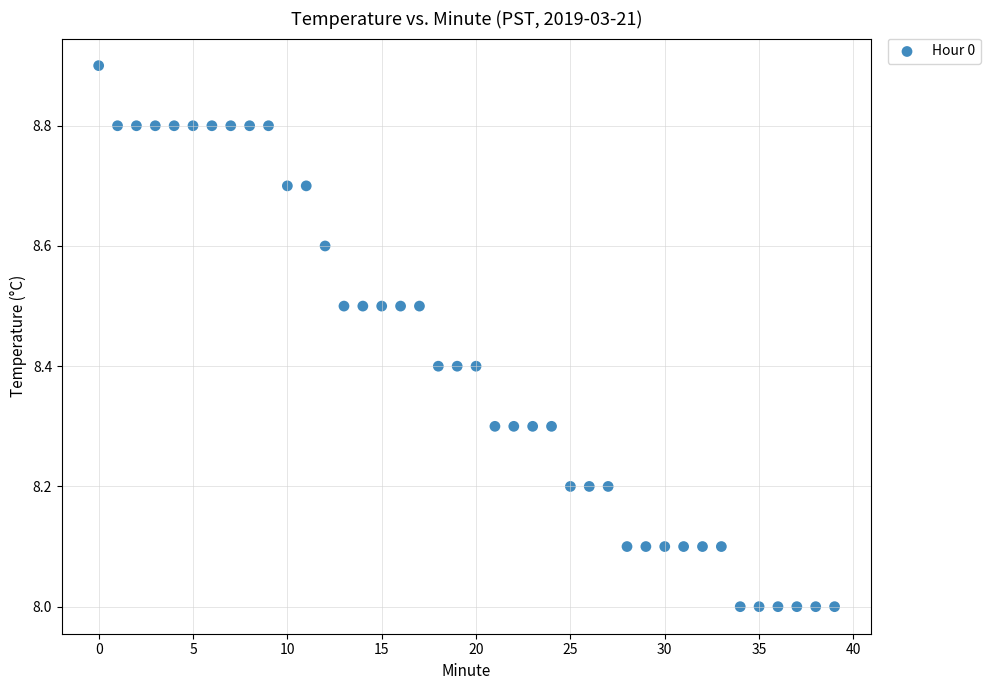

What is the range of Y values (max minus min)?

0.9